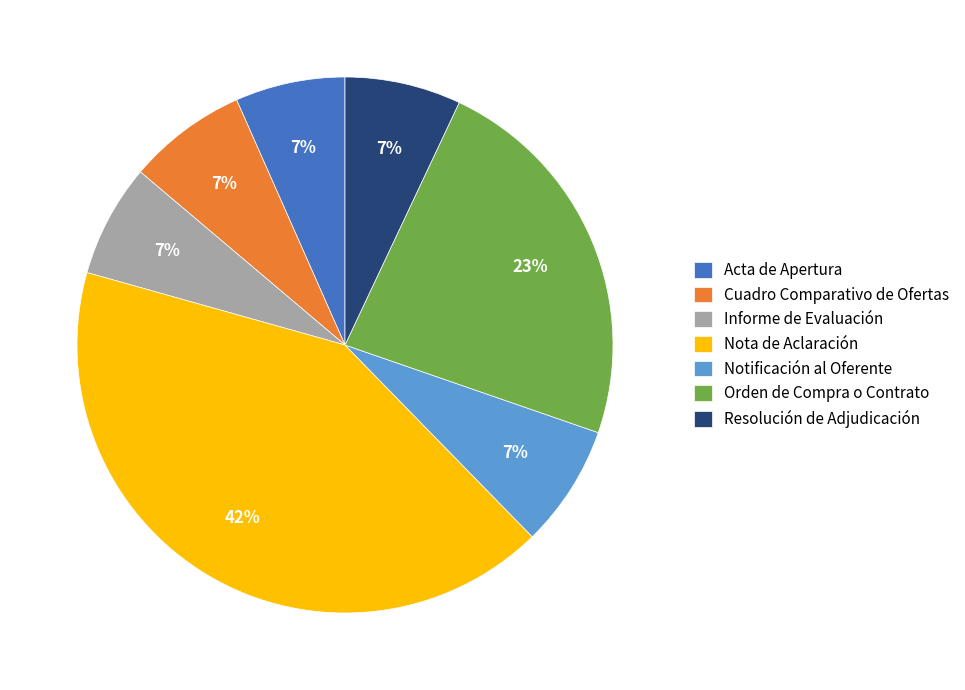

Is the sum of Notificación al Oferente and Acta de Apertura greater than half?

No